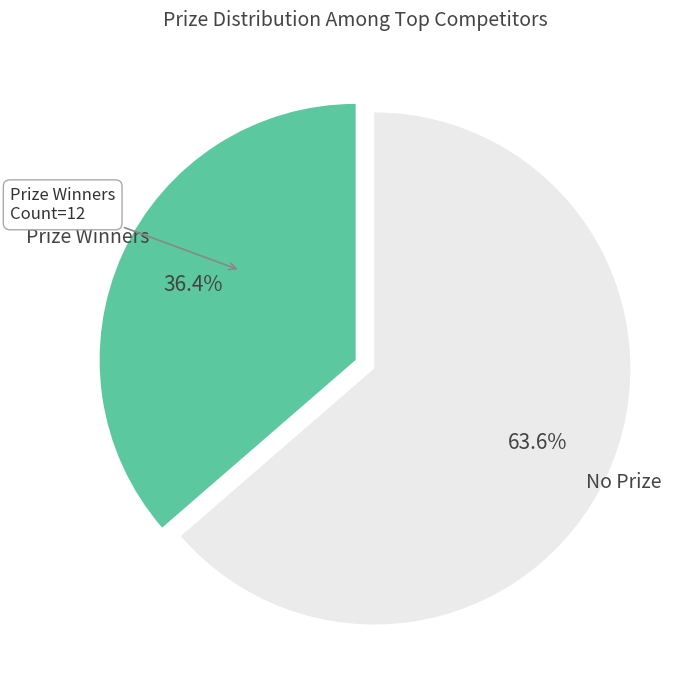

Rank the categories by value from highest to lowest.

No Prize, Prize Winners